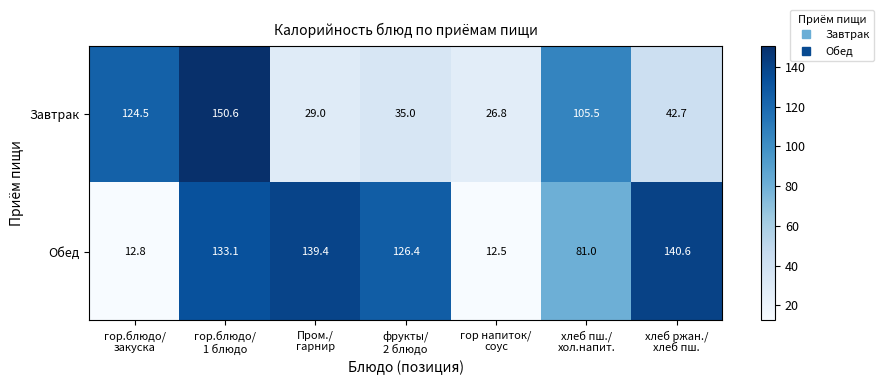

What is the spread (max minus min) of values at фрукты/
2 блюдо?

91.4